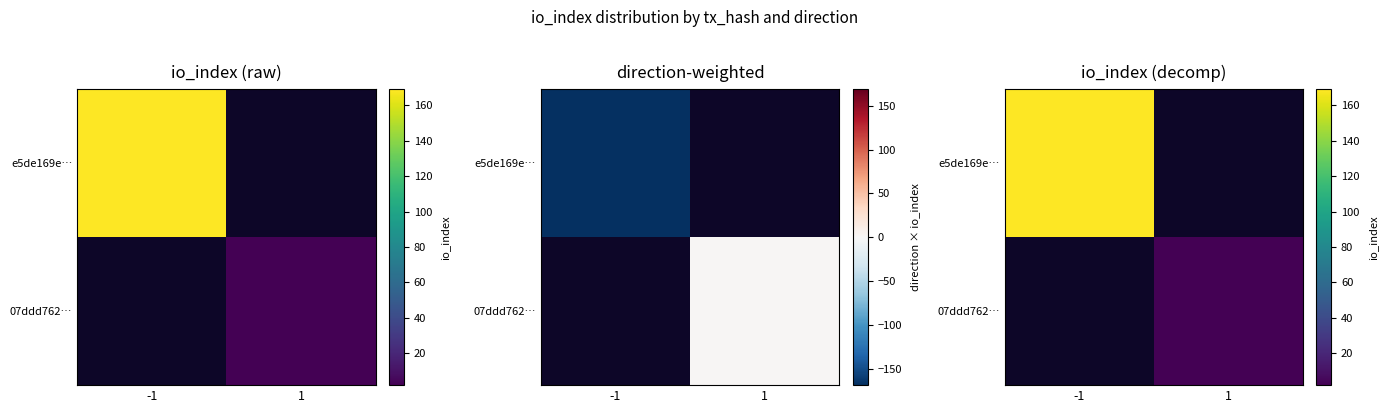

How many e5de169e… values are between 0 and 169?

2